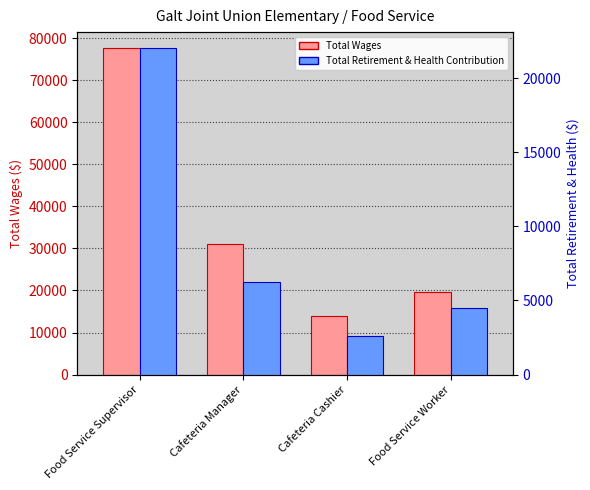

Rank the series by their maximum value, from highest to lowest.

Total Wages, Total Retirement & Health Contribution